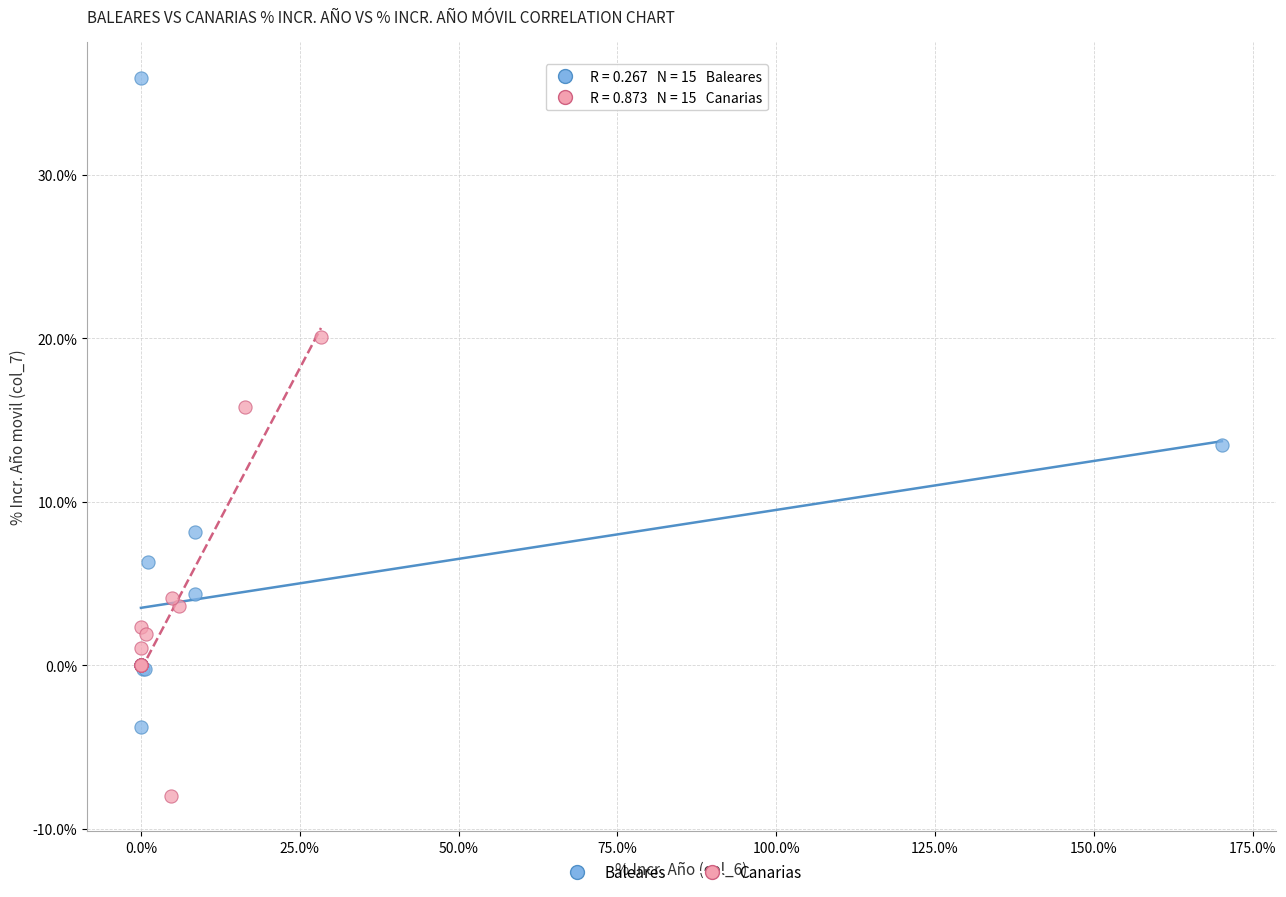

Which series reaches the minimum Y coordinate?

Canarias